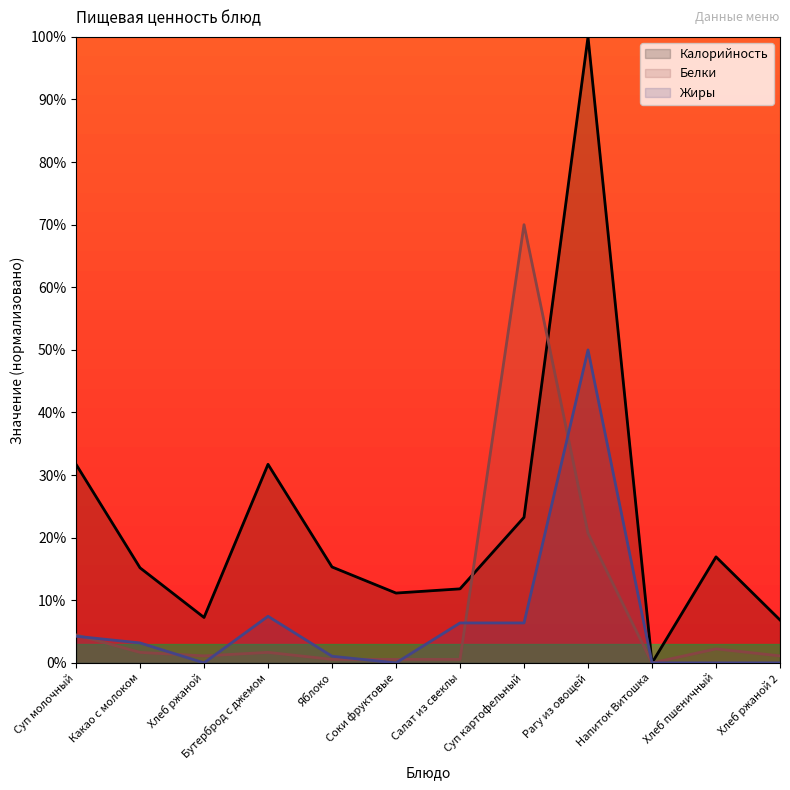

How many intersections are there between Жиры and Белки?

7